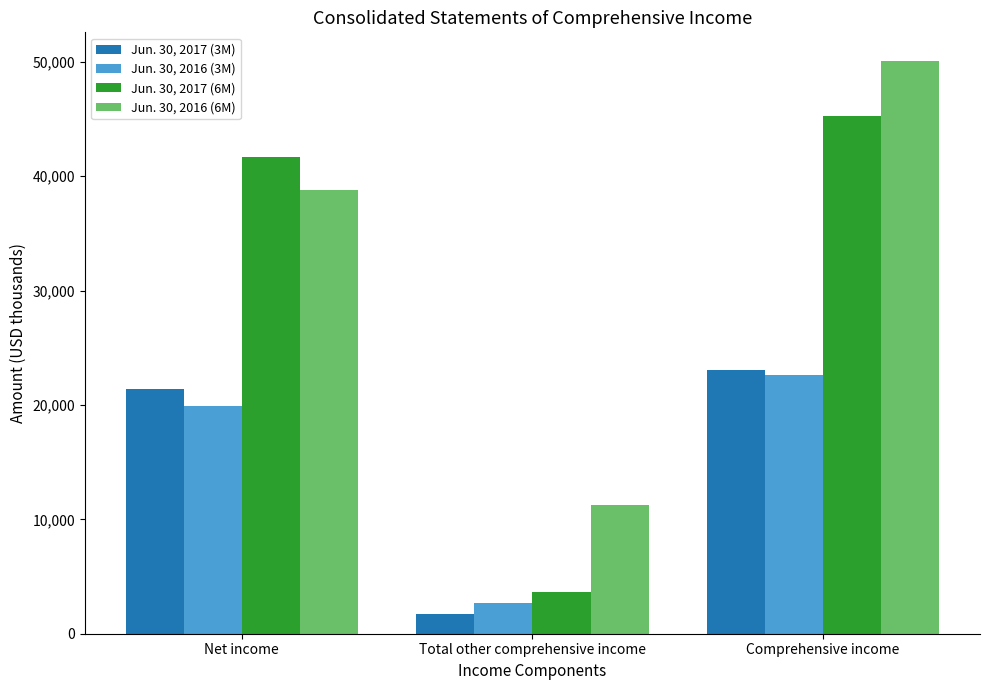

Reading left to right, list all the values displayed in this chart.

Jun. 30, 2017 (3M): 21359	1701	23060
Jun. 30, 2016 (3M): 19909	2724	22633
Jun. 30, 2017 (6M): 41638	3629	45267
Jun. 30, 2016 (6M): 38800	11271	50071